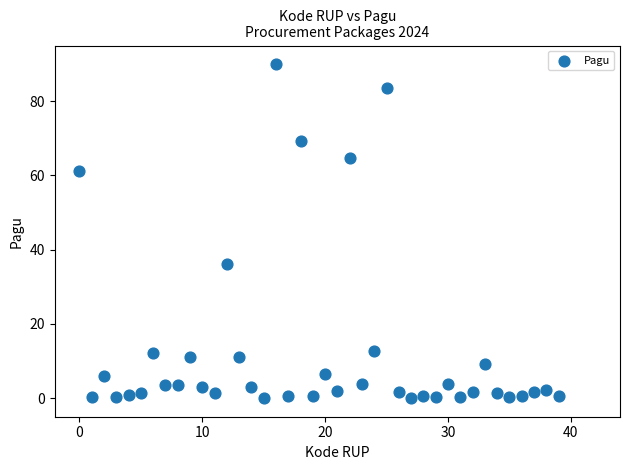

What Y value in the scatter plot is closest to 45?

36.1